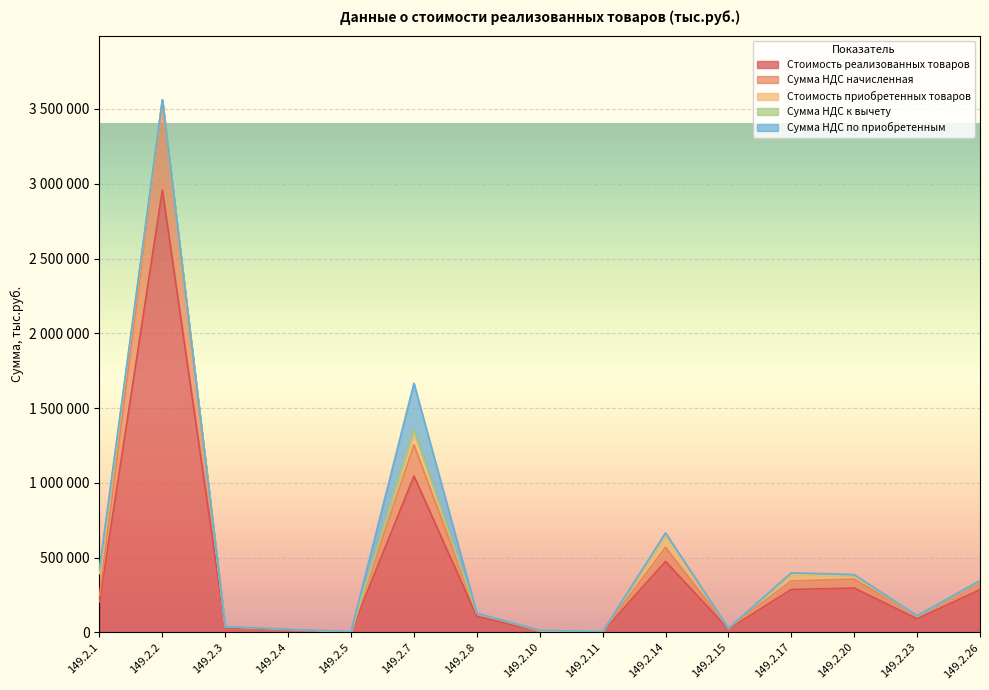

How many interior local peaks does the Сумма НДС начисленная series have?

4